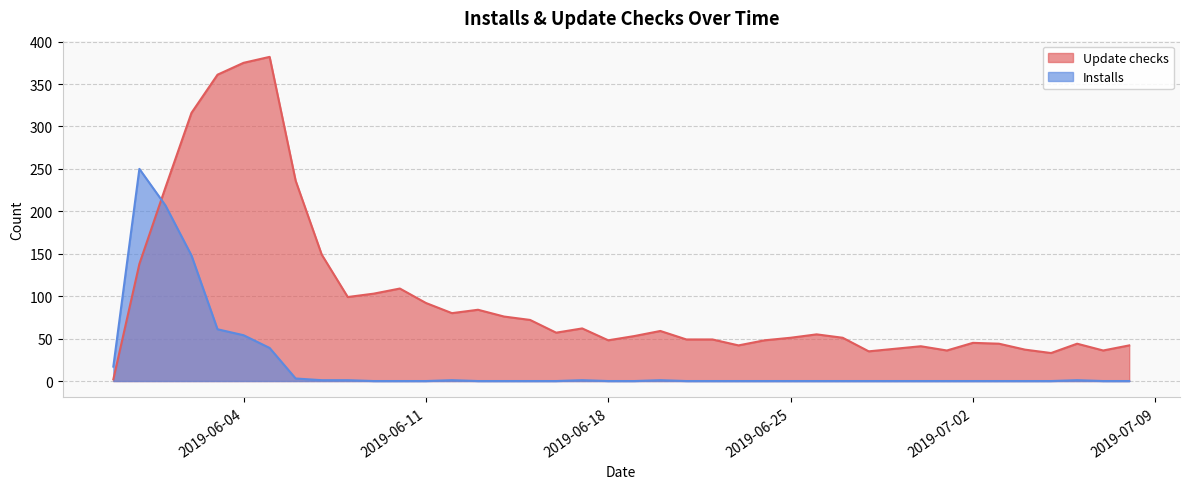

How many interior local peaks does the Update checks series have?

9